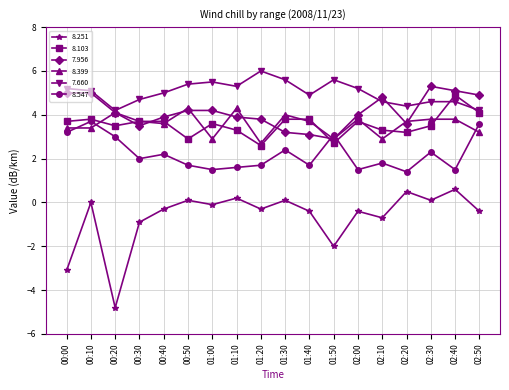

True or false: 8.399 has more than 2 interior local peaks.

True